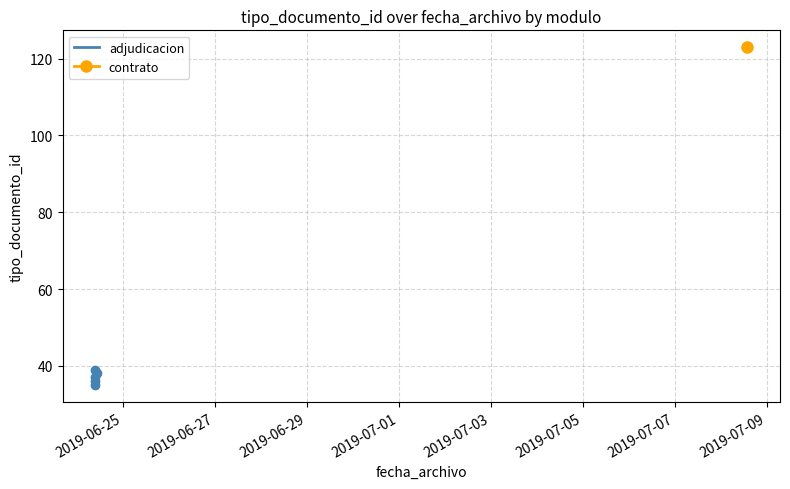

What is the ratio of the value at 2019-06-29 to the value at 2019-07-01?

1.1